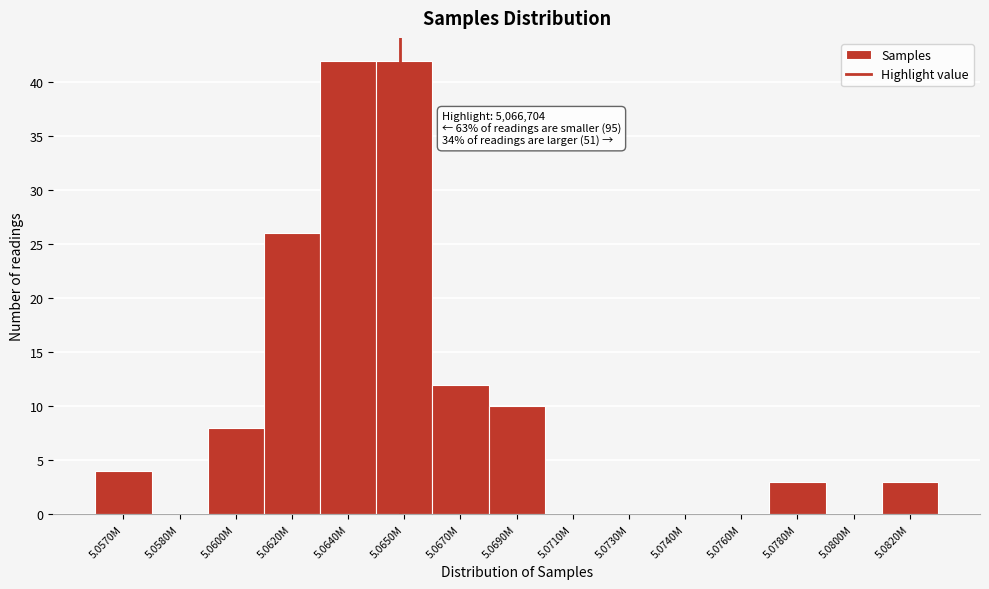

Reading left to right, what are all the values shown in this chart?

5.0570M=4	5.0580M=0	5.0600M=8	5.0620M=26	5.0640M=42	5.0650M=42	5.0670M=12	5.0690M=10	5.0710M=0	5.0730M=0	5.0740M=0	5.0760M=0	5.0780M=3	5.0800M=0	5.0820M=3